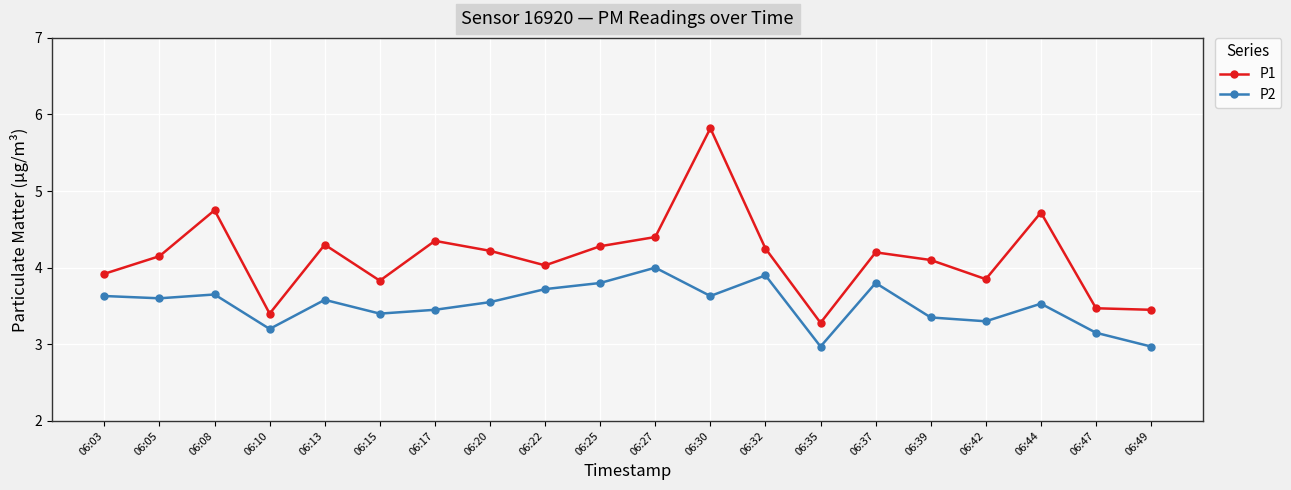

The P2 series shows 3.8 at 06:25. True or false?

True